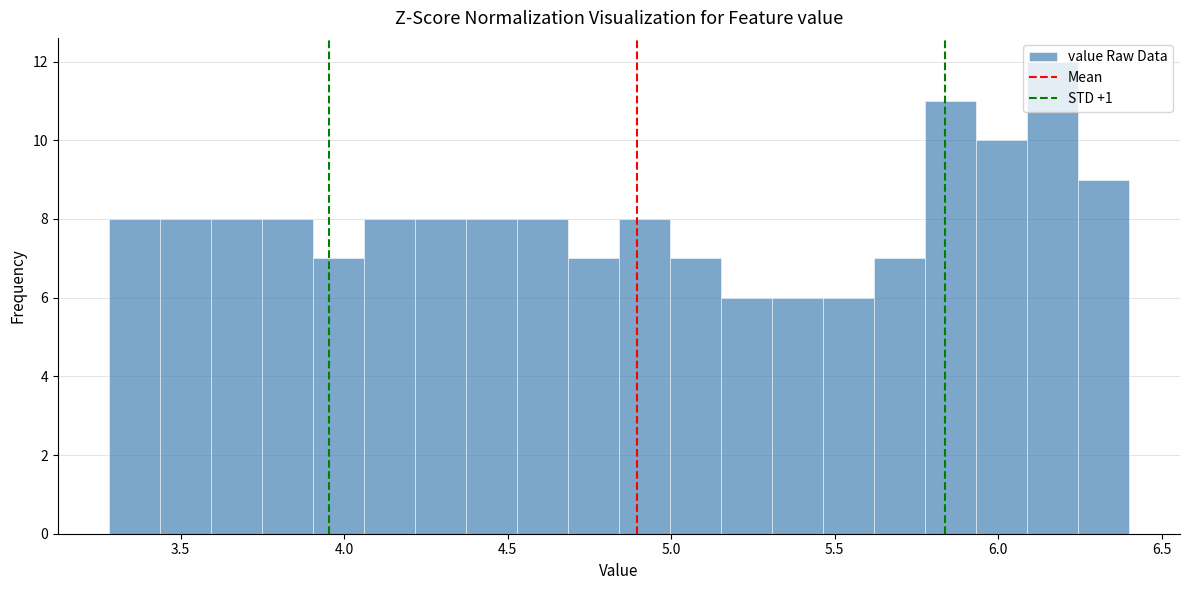

Read against the x-axis, roughly where is the centre of the tallest bar?

6.15